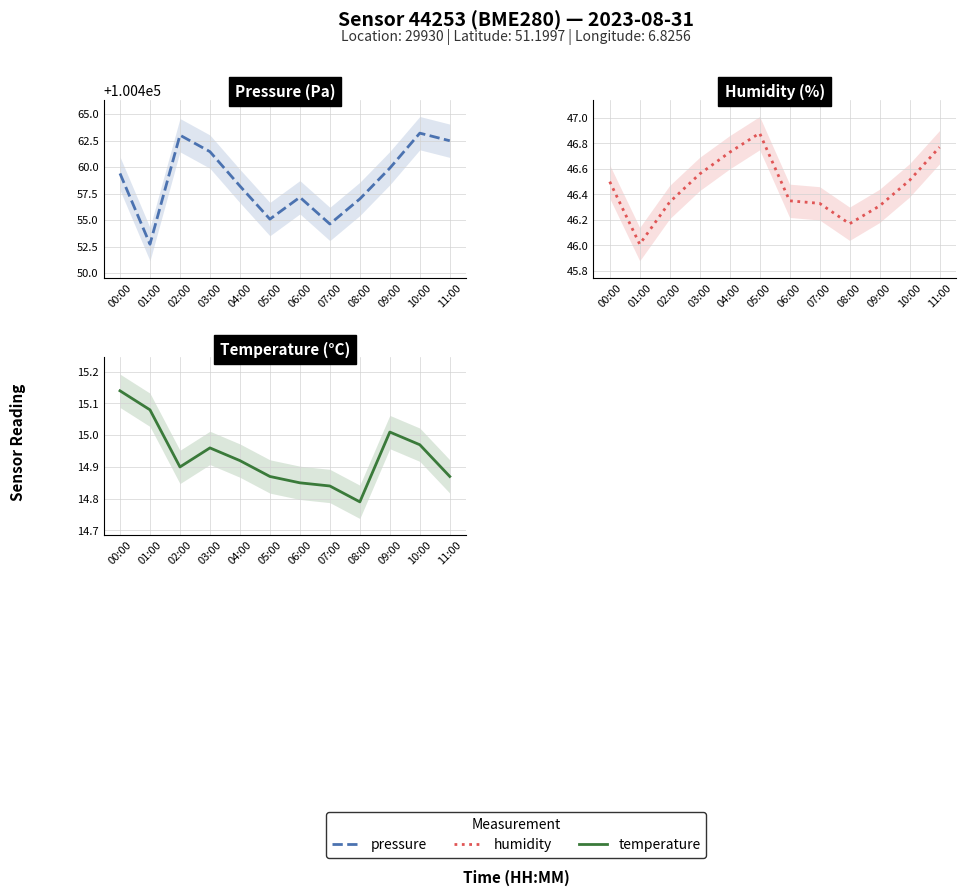

Where does the pressure series first go above 100459?

00:00